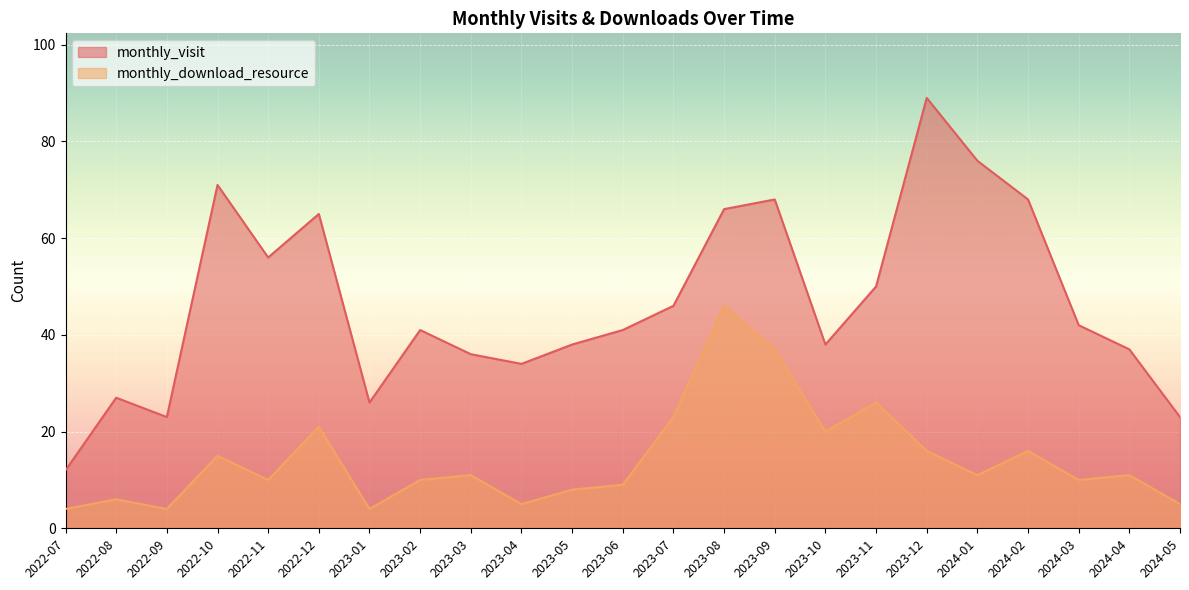

List the labels in order of monthly_download_resource value, smallest first.

2022-07, 2022-09, 2023-01, 2023-04, 2024-05, 2022-08, 2023-05, 2023-06, 2022-11, 2023-02, 2024-03, 2023-03, 2024-01, 2024-04, 2022-10, 2023-12, 2024-02, 2023-10, 2022-12, 2023-07, 2023-11, 2023-09, 2023-08